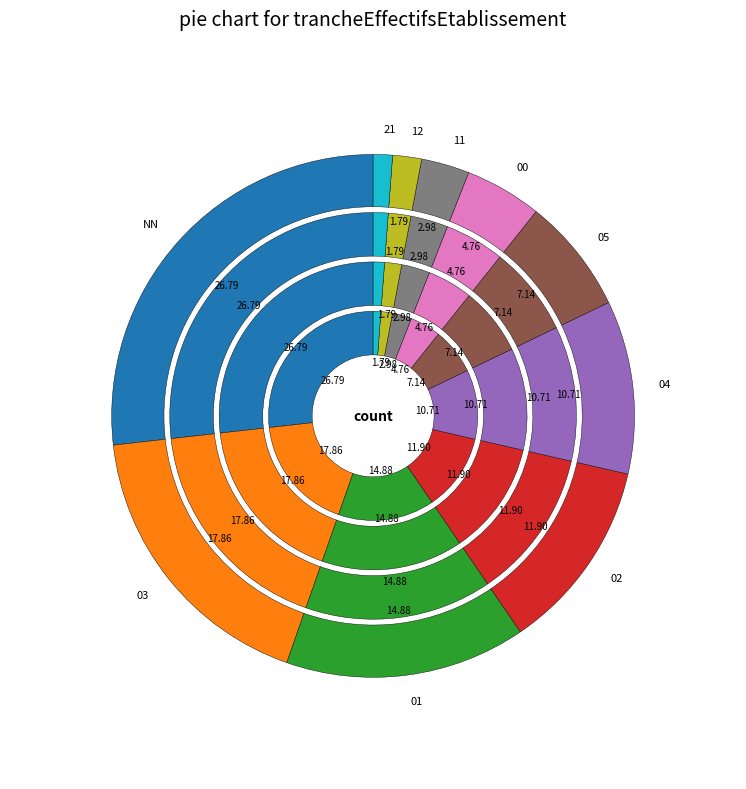

What is the ratio of the value at 02 to the value at NN?

0.4